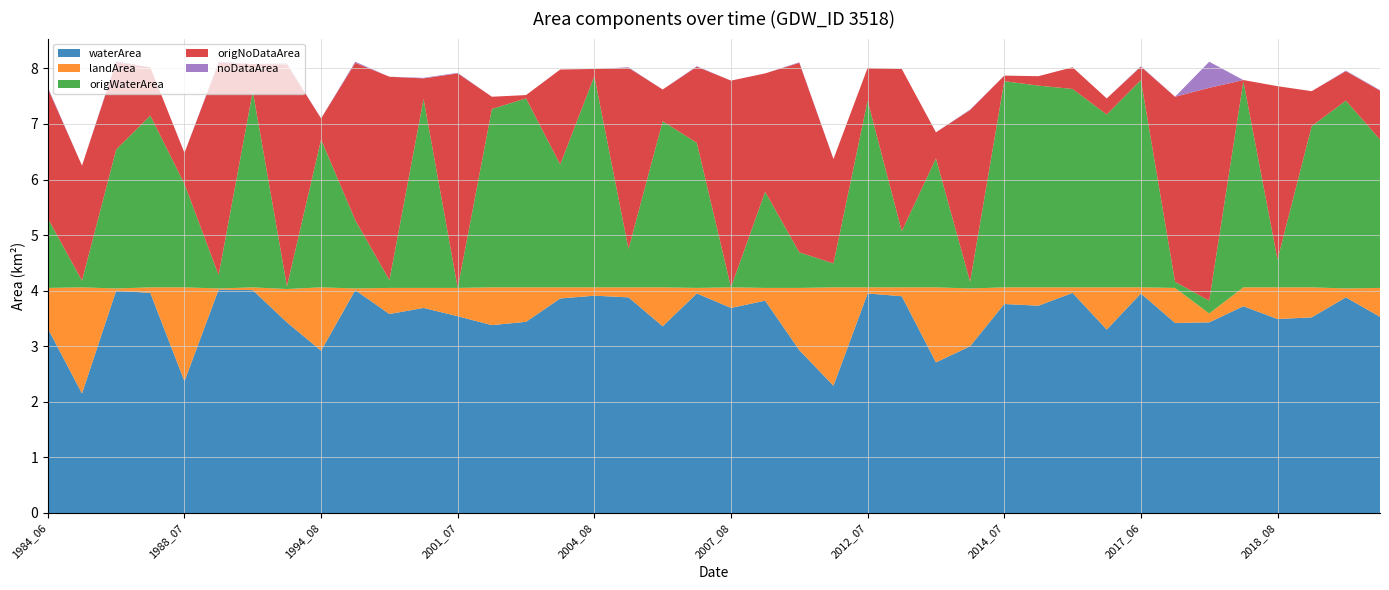

Reading left to right, transcribe all the data shown in this chart.

waterArea: 1984_06=3.3	1984_08=2.1	1985_06=4.0	1985_08=4.0	1988_07=2.4	1990_06=4.0	1990_08=4.0	1994_05=3.4	1994_08=2.9	1998_06=4.0	2000_08=3.6	2001_06=3.7	2001_07=3.5	2003_07=3.4	2003_08=3.4	2004_07=3.9	2004_08=3.9	2005_07=3.9	2006_08=3.4	2007_07=4.0	2007_08=3.7	2008_08=3.8	2009_07=2.9	2011_08=2.3	2012_07=4.0	2012_08=3.9	2013_08=2.7	2014_06=3.0	2014_07=3.8	2014_08=3.7	2015_07=4.0	2016_07=3.3	2017_06=4.0	2017_08=3.4	2018_04=3.4	2018_05=3.7	2018_08=3.5	2019_06=3.5	2020_06=3.9	2020_07=3.5
landArea: 1984_06=0.7	1984_08=1.9	1985_06=0.0	1985_08=0.1	1988_07=1.7	1990_06=0.0	1990_08=0.1	1994_05=0.6	1994_08=1.1	1998_06=0.0	2000_08=0.5	2001_06=0.4	2001_07=0.5	2003_07=0.7	2003_08=0.6	2004_07=0.2	2004_08=0.1	2005_07=0.2	2006_08=0.7	2007_07=0.1	2007_08=0.4	2008_08=0.2	2009_07=1.1	2011_08=1.8	2012_07=0.1	2012_08=0.2	2013_08=1.4	2014_06=1.0	2014_07=0.3	2014_08=0.3	2015_07=0.1	2016_07=0.8	2017_06=0.1	2017_08=0.6	2018_04=0.2	2018_05=0.3	2018_08=0.6	2019_06=0.5	2020_06=0.2	2020_07=0.5
origWaterArea: 1984_06=1.2	1984_08=0.1	1985_06=2.5	1985_08=3.1	1988_07=1.9	1990_06=0.2	1990_08=3.5	1994_05=0.1	1994_08=2.7	1998_06=1.2	2000_08=0.1	2001_06=3.4	2001_07=0.0	2003_07=3.2	2003_08=3.4	2004_07=2.2	2004_08=3.8	2005_07=0.7	2006_08=3.0	2007_07=2.6	2007_08=0.0	2008_08=1.7	2009_07=0.6	2011_08=0.4	2012_07=3.4	2012_08=1.0	2013_08=2.3	2014_06=0.1	2014_07=3.7	2014_08=3.6	2015_07=3.6	2016_07=3.1	2017_06=3.7	2017_08=0.1	2018_04=0.2	2018_05=3.7	2018_08=0.5	2019_06=2.9	2020_06=3.4	2020_07=2.7
origNoDataArea: 1984_06=2.3	1984_08=2.1	1985_06=1.6	1985_08=0.9	1988_07=0.6	1990_06=3.8	1990_08=0.5	1994_05=4.0	1994_08=0.4	1998_06=2.8	2000_08=3.7	2001_06=0.4	2001_07=3.9	2003_07=0.2	2003_08=0.1	2004_07=1.7	2004_08=0.1	2005_07=3.3	2006_08=0.6	2007_07=1.4	2007_08=3.7	2008_08=2.1	2009_07=3.4	2011_08=1.9	2012_07=0.6	2012_08=2.9	2013_08=0.5	2014_06=3.1	2014_07=0.1	2014_08=0.2	2015_07=0.4	2016_07=0.3	2017_06=0.2	2017_08=3.3	2018_04=3.8	2018_05=0.0	2018_08=3.1	2019_06=0.6	2020_06=0.5	2020_07=0.9
noDataArea: 1984_06=0.0	1984_08=0.0	1985_06=0.0	1985_08=0.0	1988_07=0.0	1990_06=0.0	1990_08=0.0	1994_05=0.0	1994_08=0.0	1998_06=0.0	2000_08=0.0	2001_06=0.0	2001_07=0.0	2003_07=0.0	2003_08=0.0	2004_07=0.0	2004_08=0.0	2005_07=0.0	2006_08=0.0	2007_07=0.0	2007_08=0.0	2008_08=0.0	2009_07=0.0	2011_08=0.0	2012_07=0.0	2012_08=0.0	2013_08=0.0	2014_06=0.0	2014_07=0.0	2014_08=0.0	2015_07=0.0	2016_07=0.0	2017_06=0.0	2017_08=0.0	2018_04=0.5	2018_05=0.0	2018_08=0.0	2019_06=0.0	2020_06=0.0	2020_07=0.0